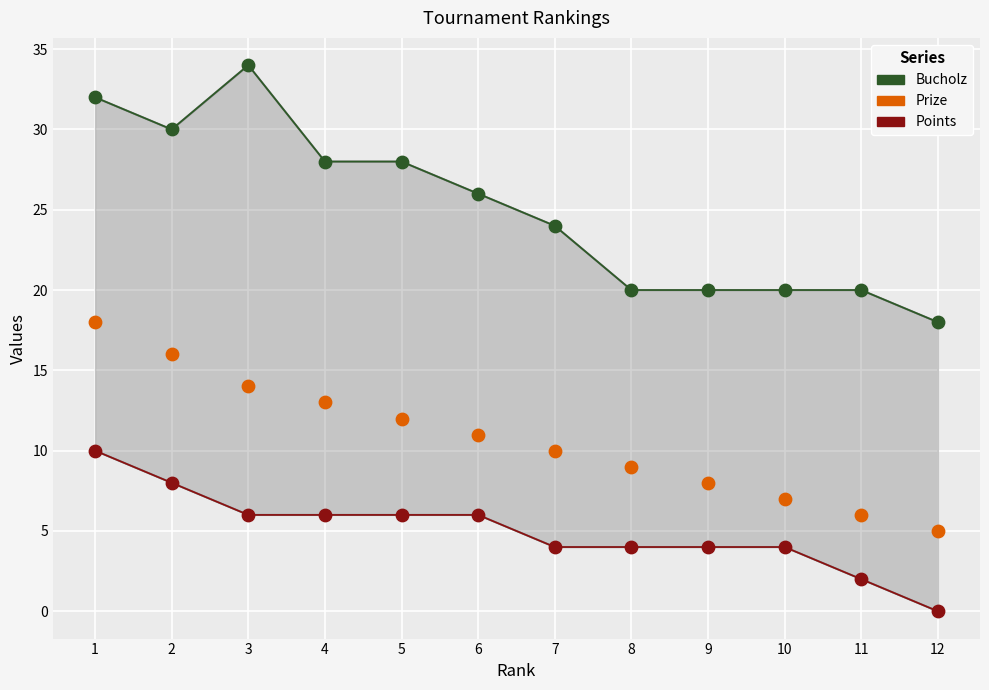

What is the X range (max minus min) for the scatter plot?

11